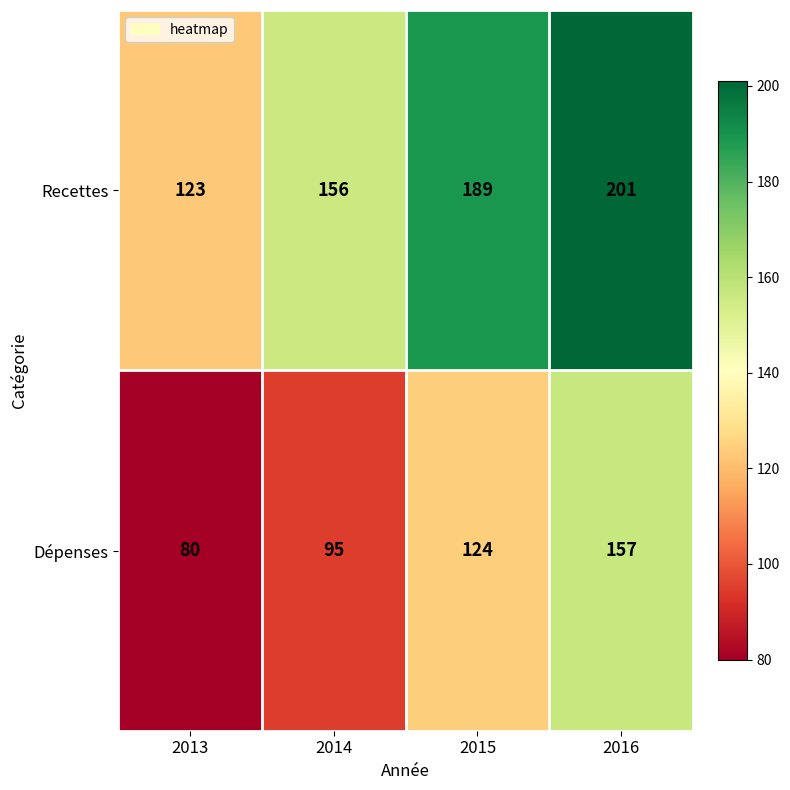

Is it true that Recettes equals 78 at 2013?

False